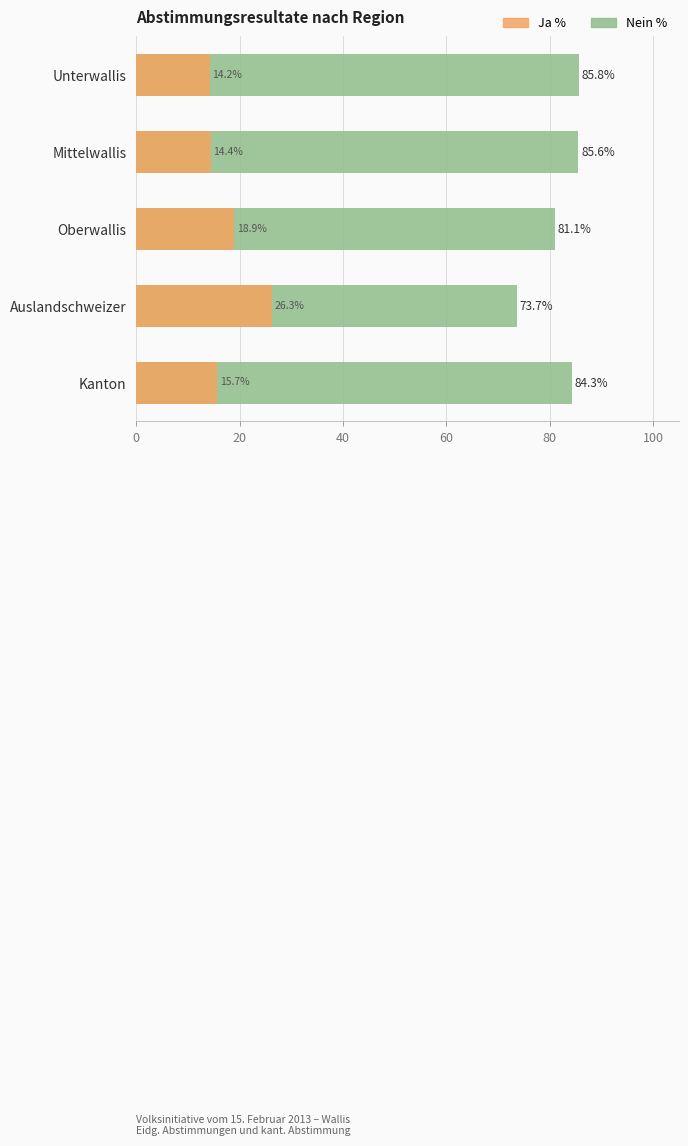

What is the approximate value of Ja % at Unterwallis?

14.2